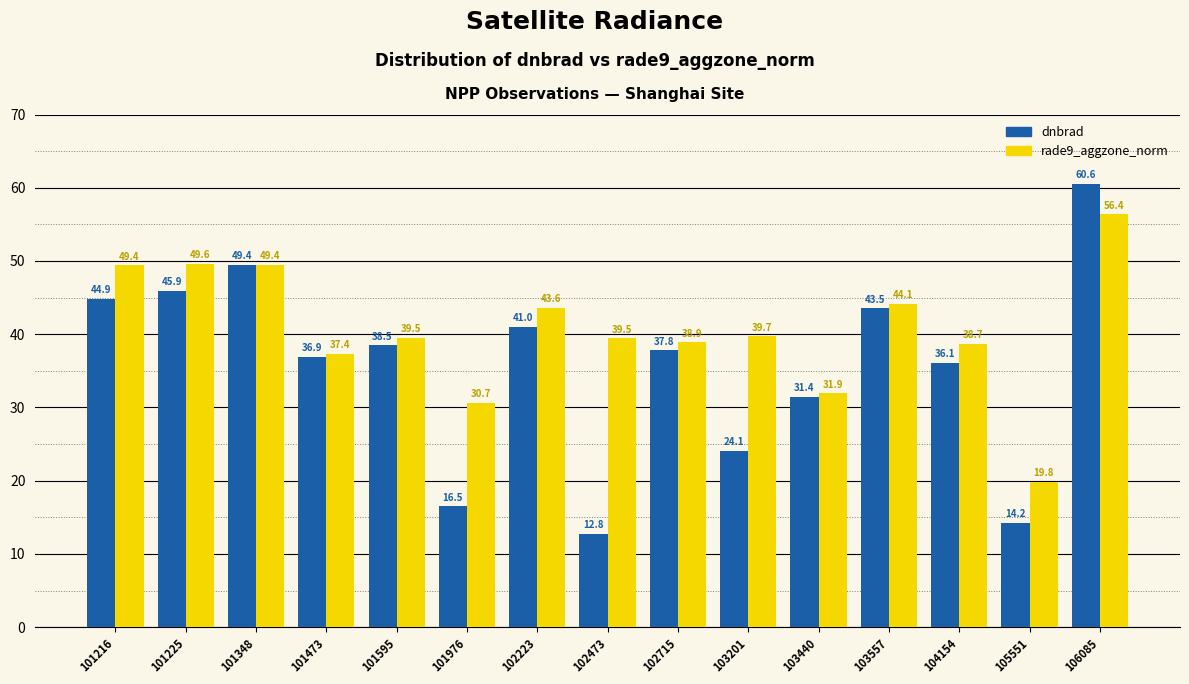

List the series in order of their peak value, highest first.

dnbrad, rade9_aggzone_norm